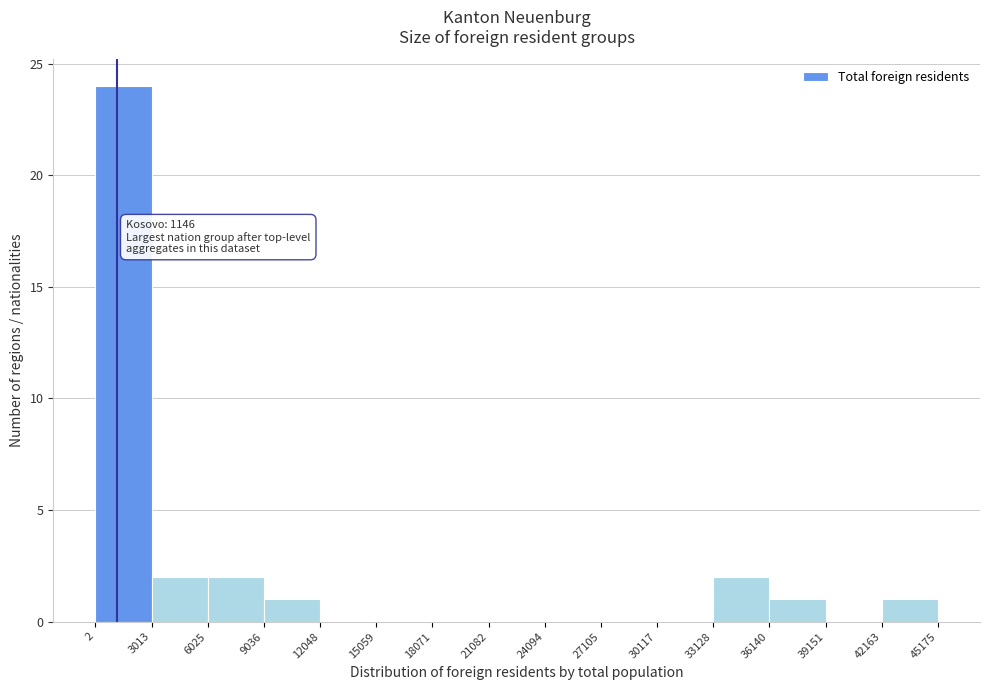

Which range on the x-axis has the tallest bar?

2 to 3013